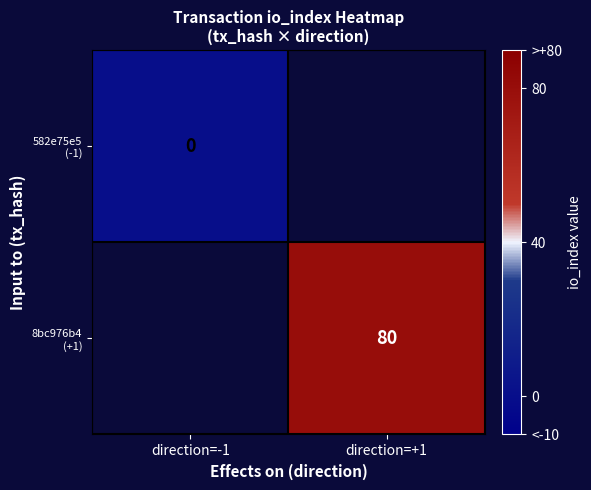

At which category is the sum across all series the highest?

direction=+1